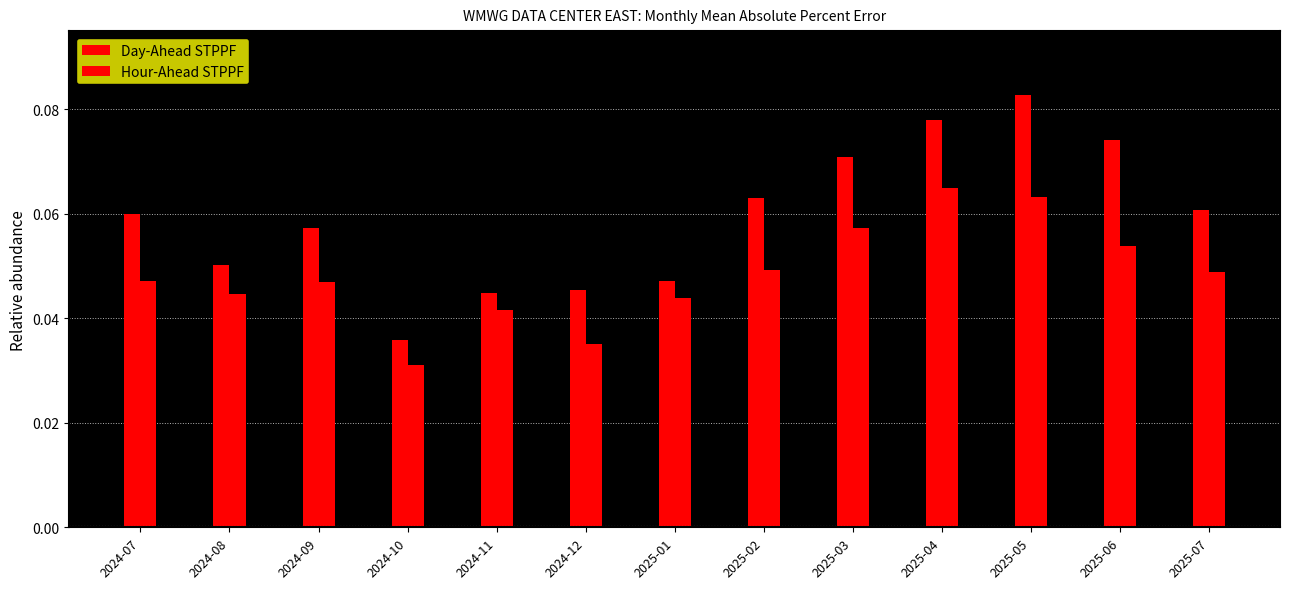

What position from the left is 2025-03?

9